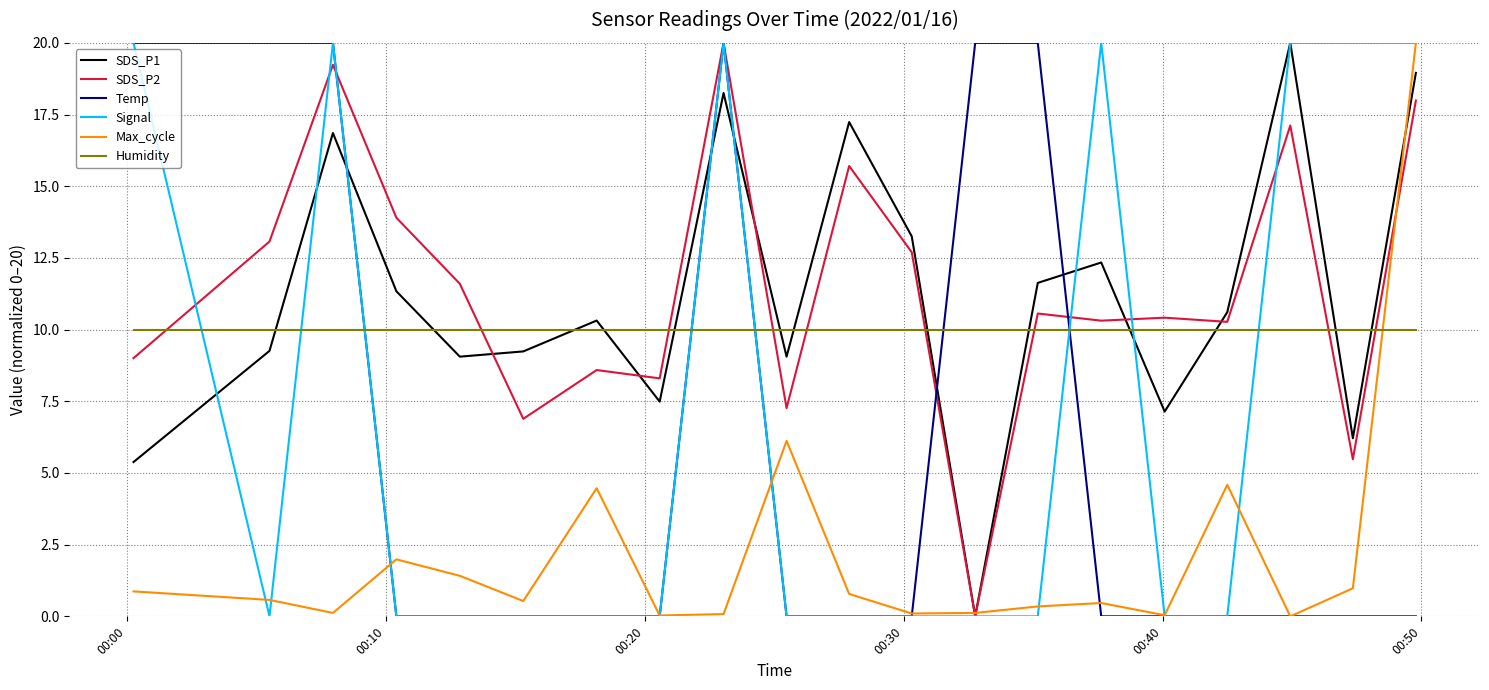

True or false: Temp and SDS_P1 intersect in this chart.

True